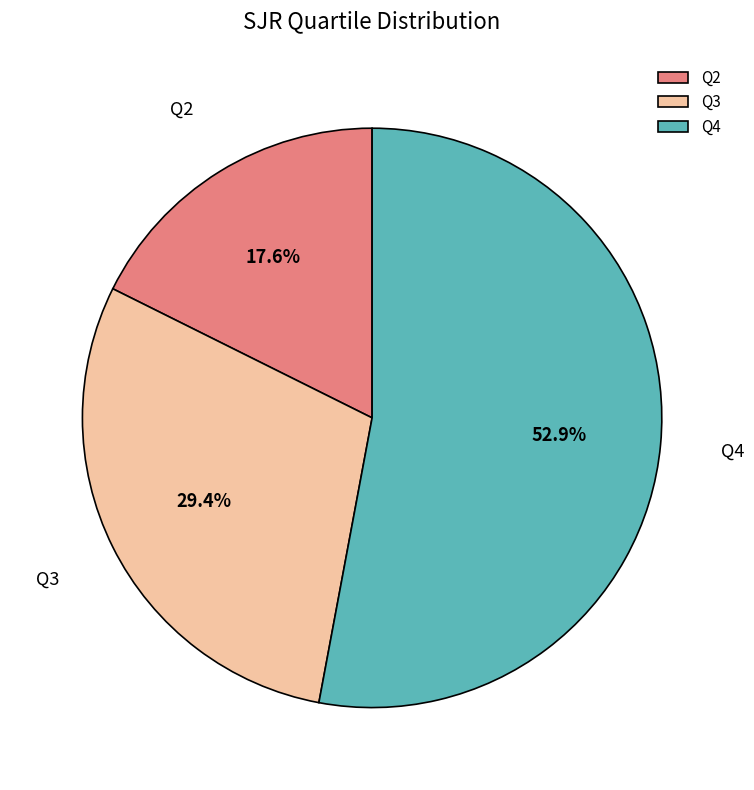

Does Q4 represent more than half of the total?

Yes